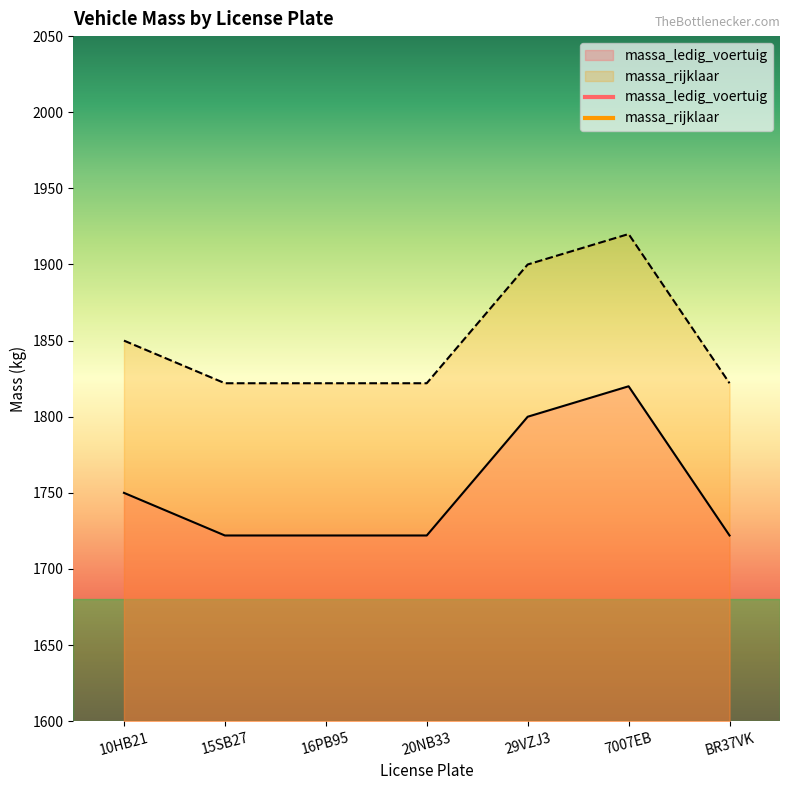

Reading right to left, what are all the values shown in this chart?

massa_ledig_voertuig: 1722	1820	1800	1722	1722	1722	1750
massa_rijklaar: 1822	1920	1900	1822	1822	1822	1850